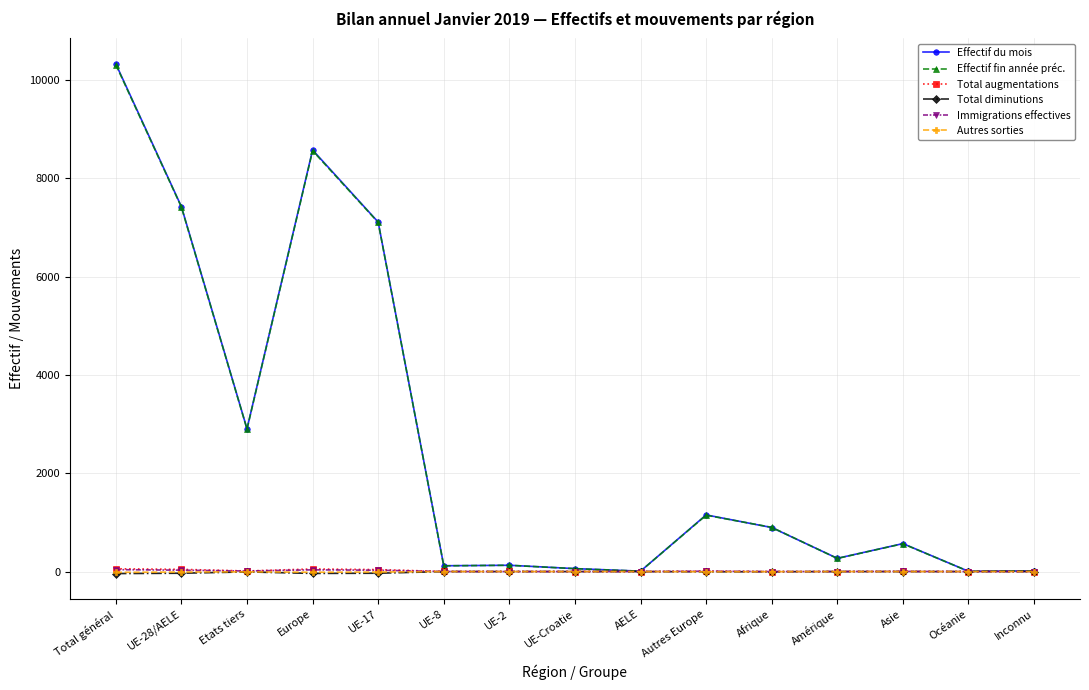

What is the label of the 5th point from the left?

UE-17